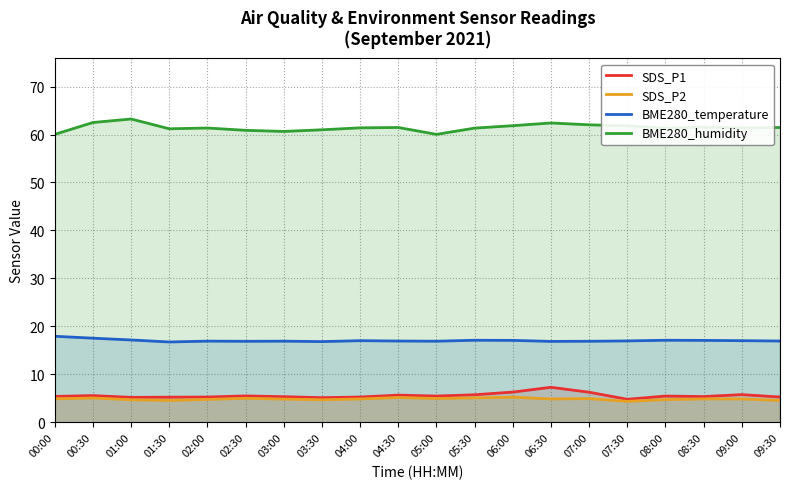

True or false: SDS_P2 and BME280_humidity cross at least once.

False